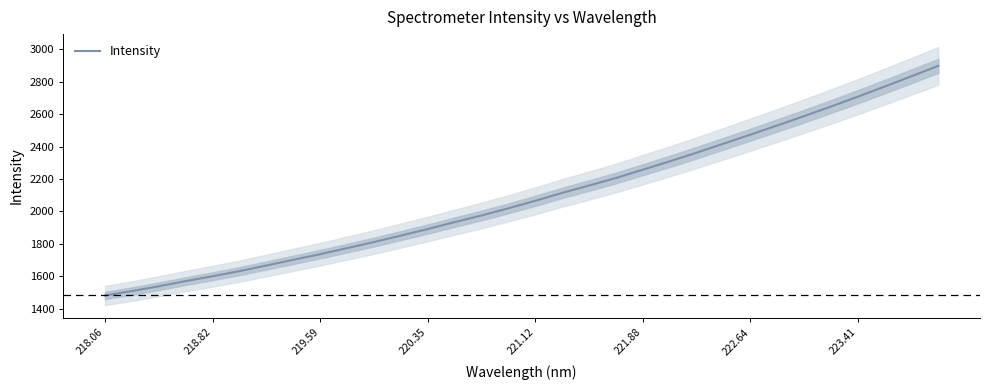

Is it true that the value at 10 is 2876.3?

False